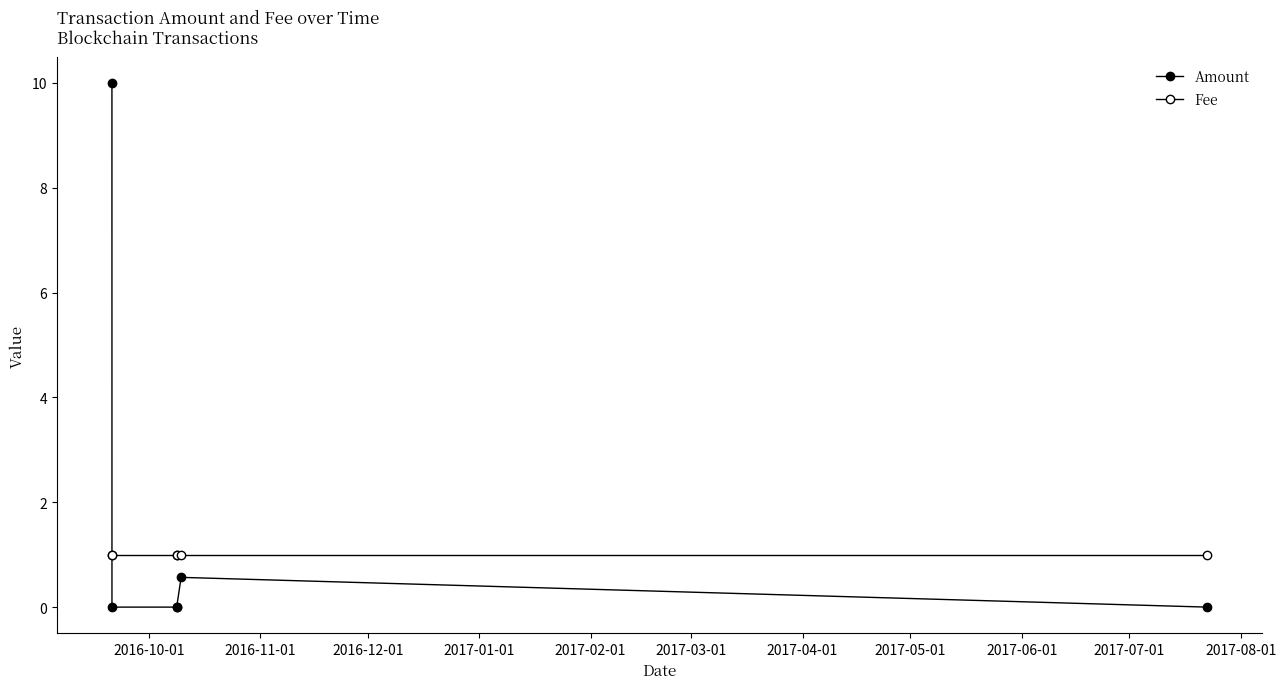

True or false: Amount and Fee cross at least once.

True